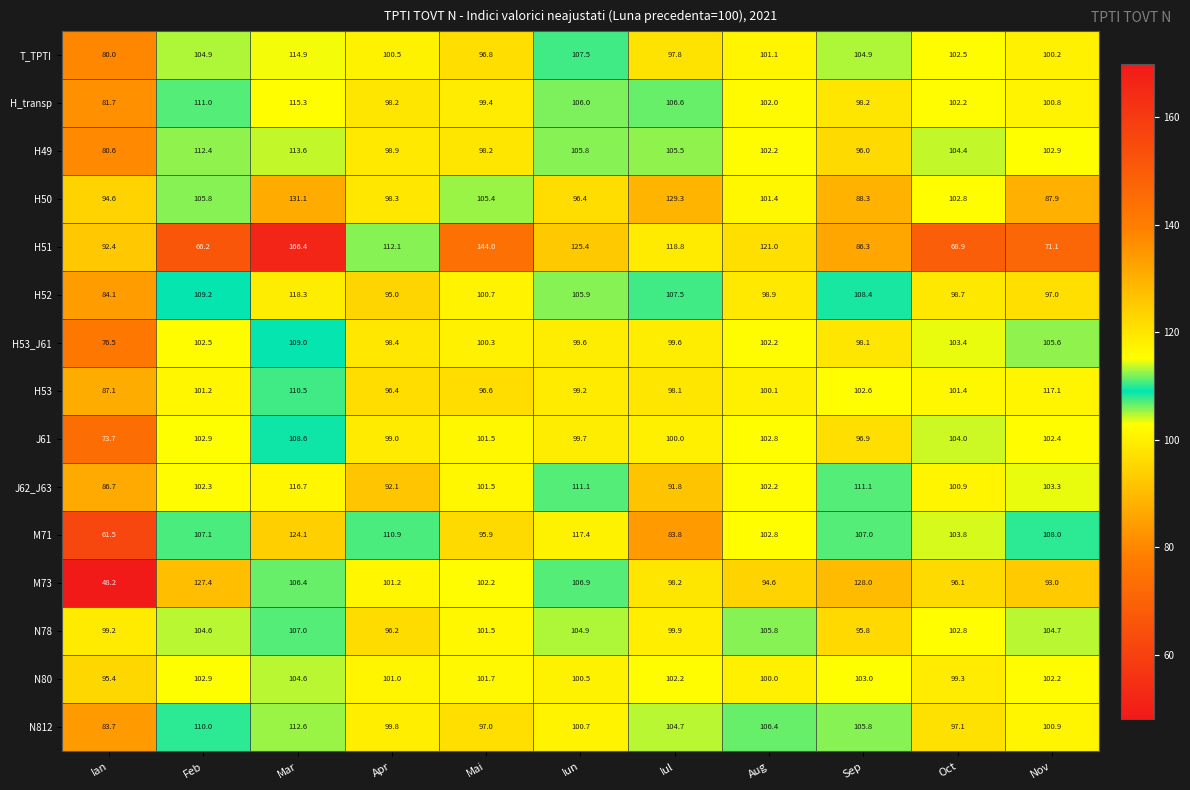

Count the number of data series in this chart.

15